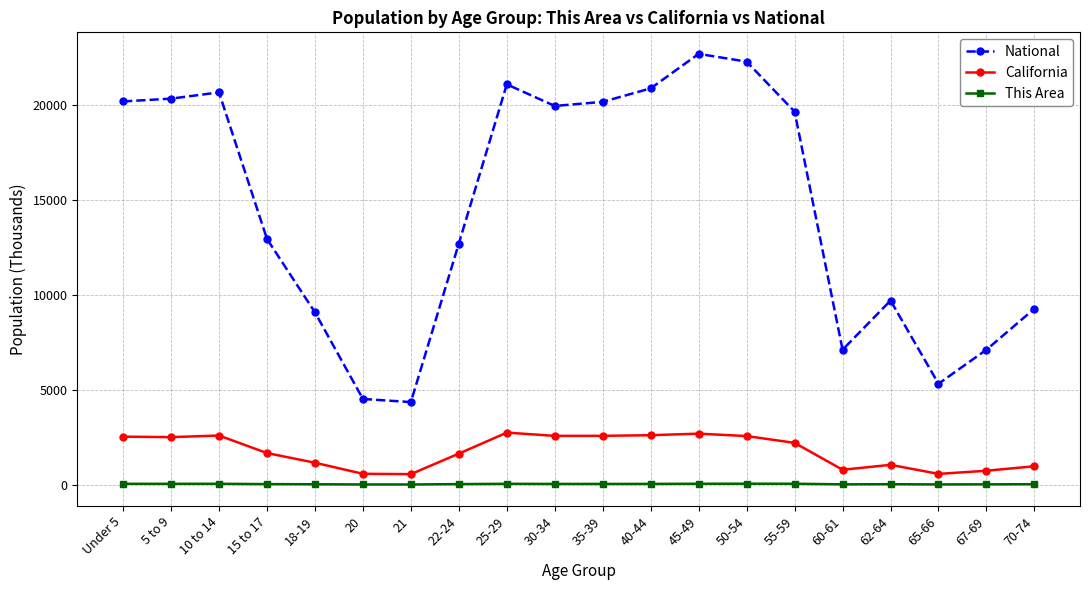

Which series has the largest total across all categories?

National